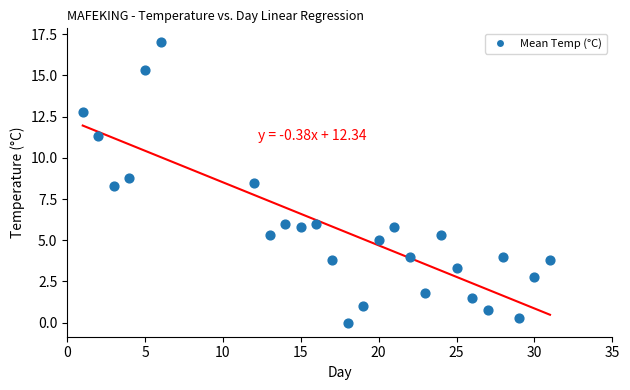

What is the range of Y values (max minus min)?

17.0